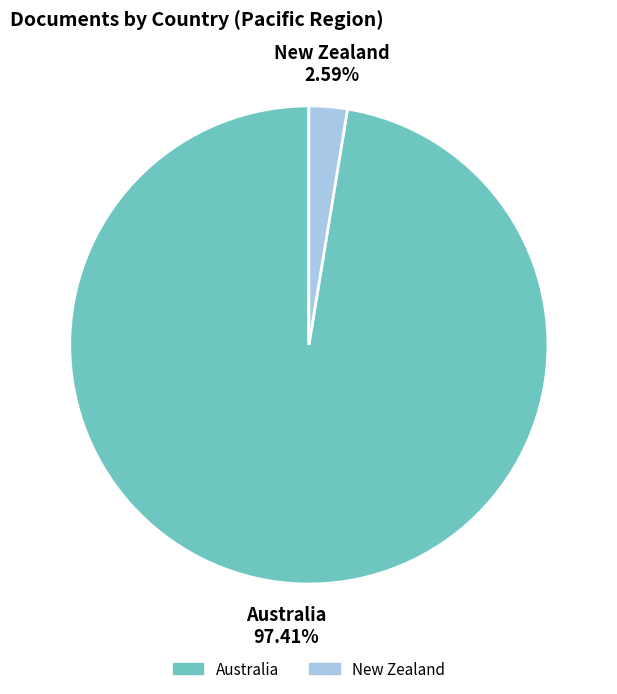

What is the largest slice in the pie chart?

Australia